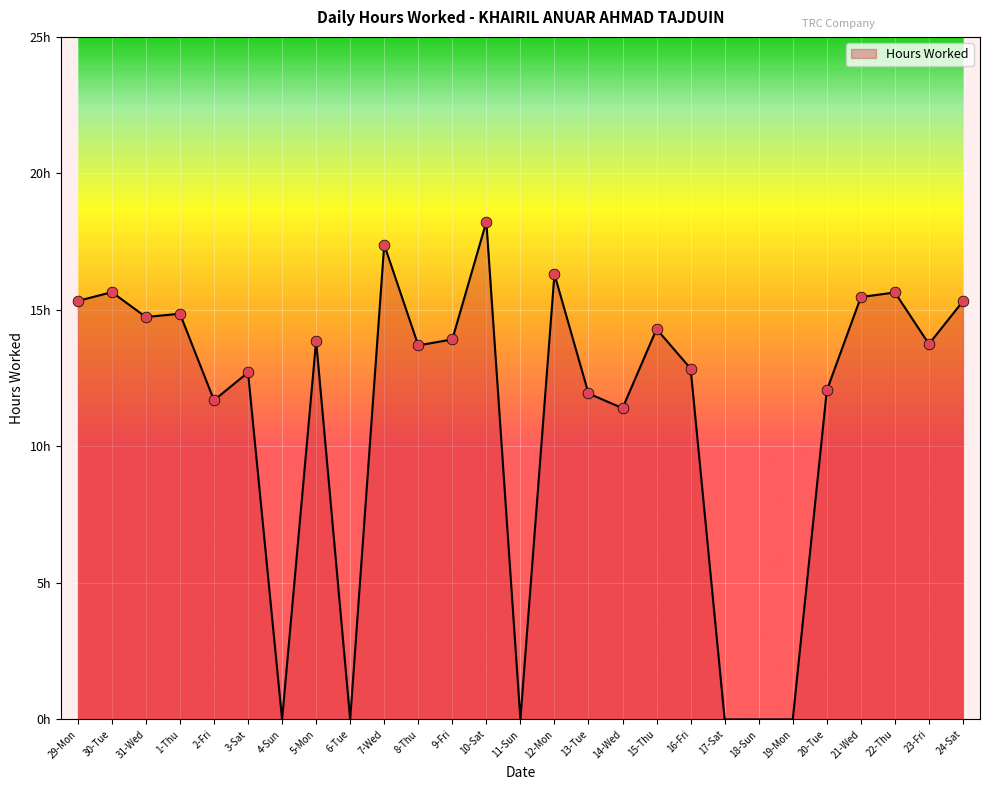

Approximately how many times larger is the value at 12-Mon compared to 29-Mon?

1.1